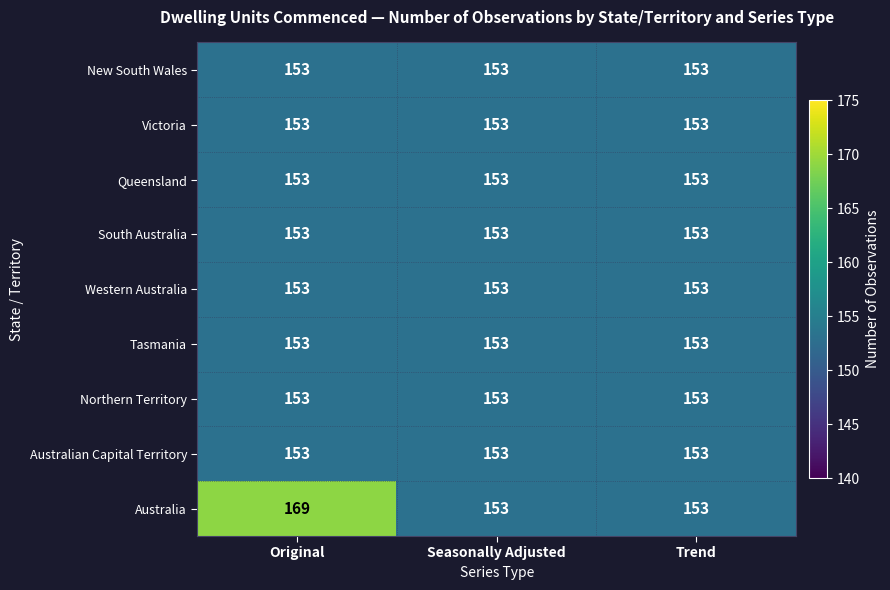

Is it true that Tasmania equals 153 at Original?

True